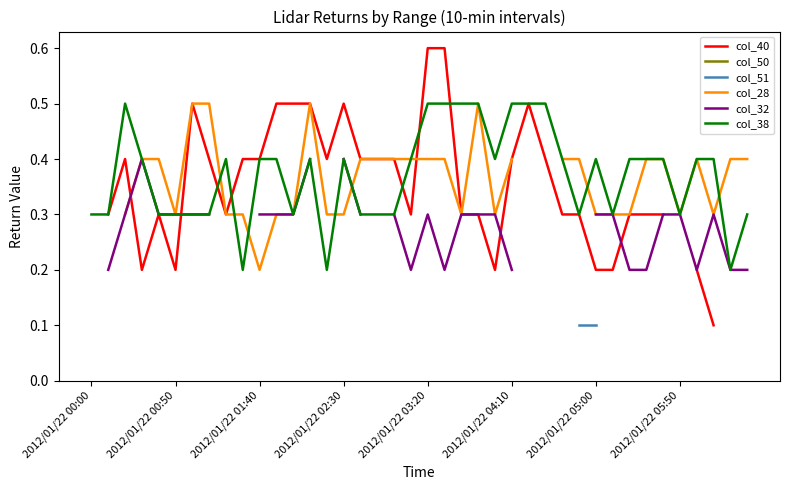

What is the highest value of the col_38 series?

0.5